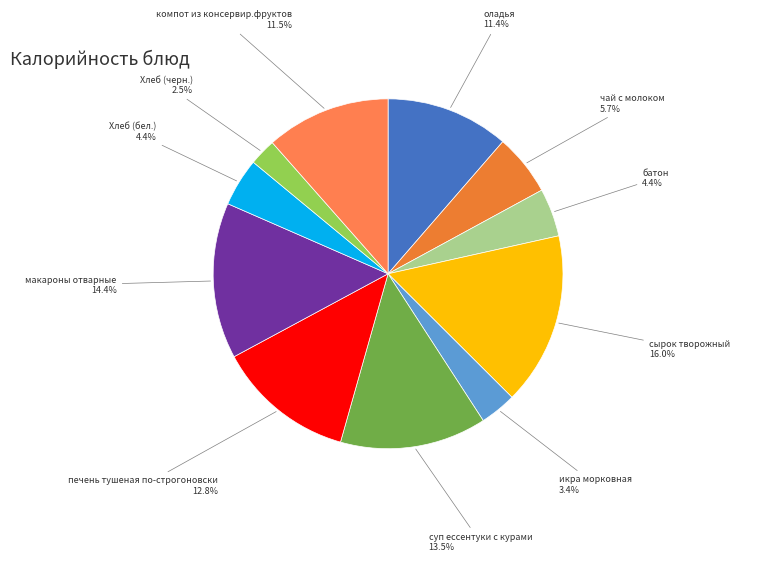

How many slices are in this pie chart?

11